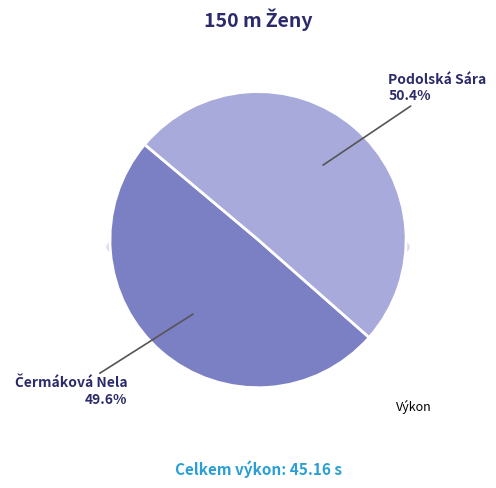

How many slices are in this pie chart?

2